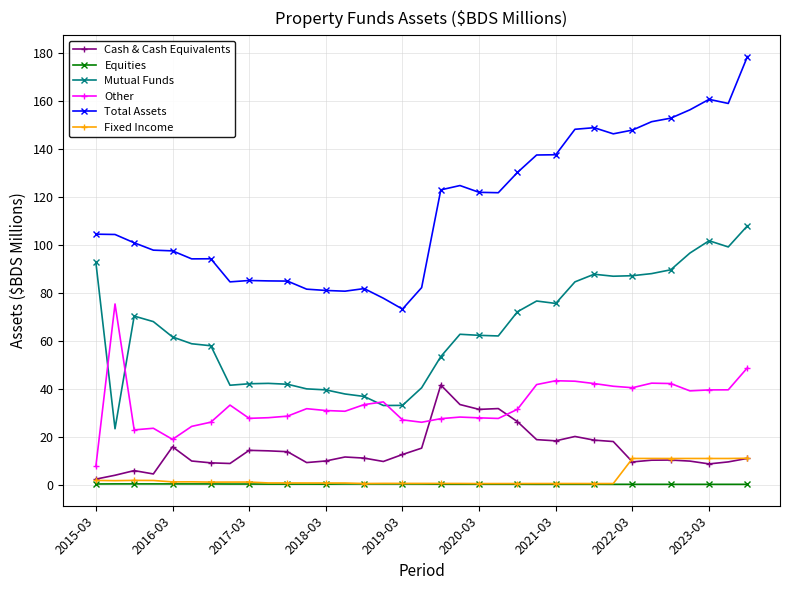

Which series has the largest total across all categories?

Total Assets